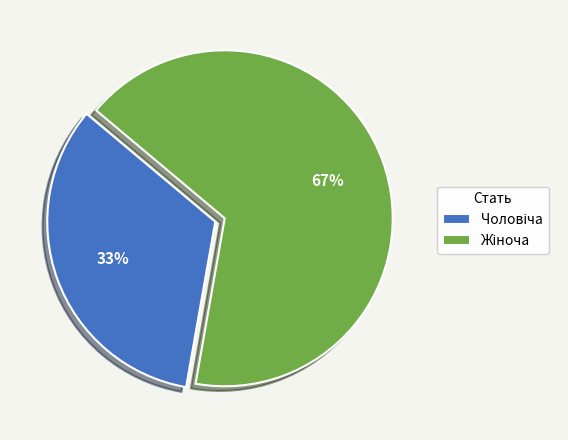

Is there a majority slice in this chart?

Yes